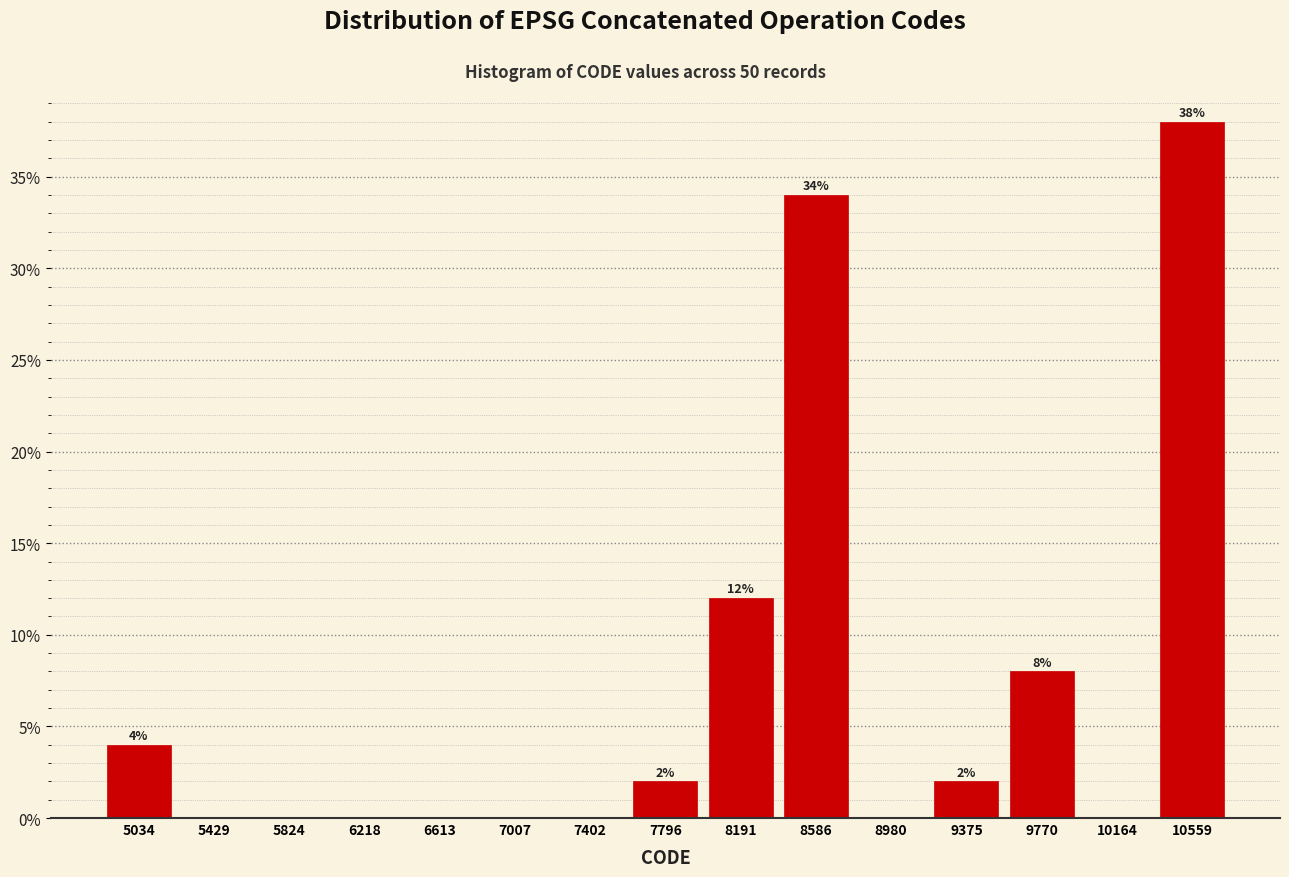

Which range on the x-axis has the tallest bar?

10350 to 10750